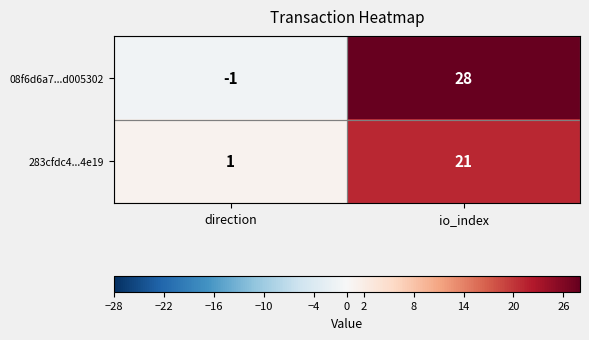

Which category has the highest value across all series?

io_index